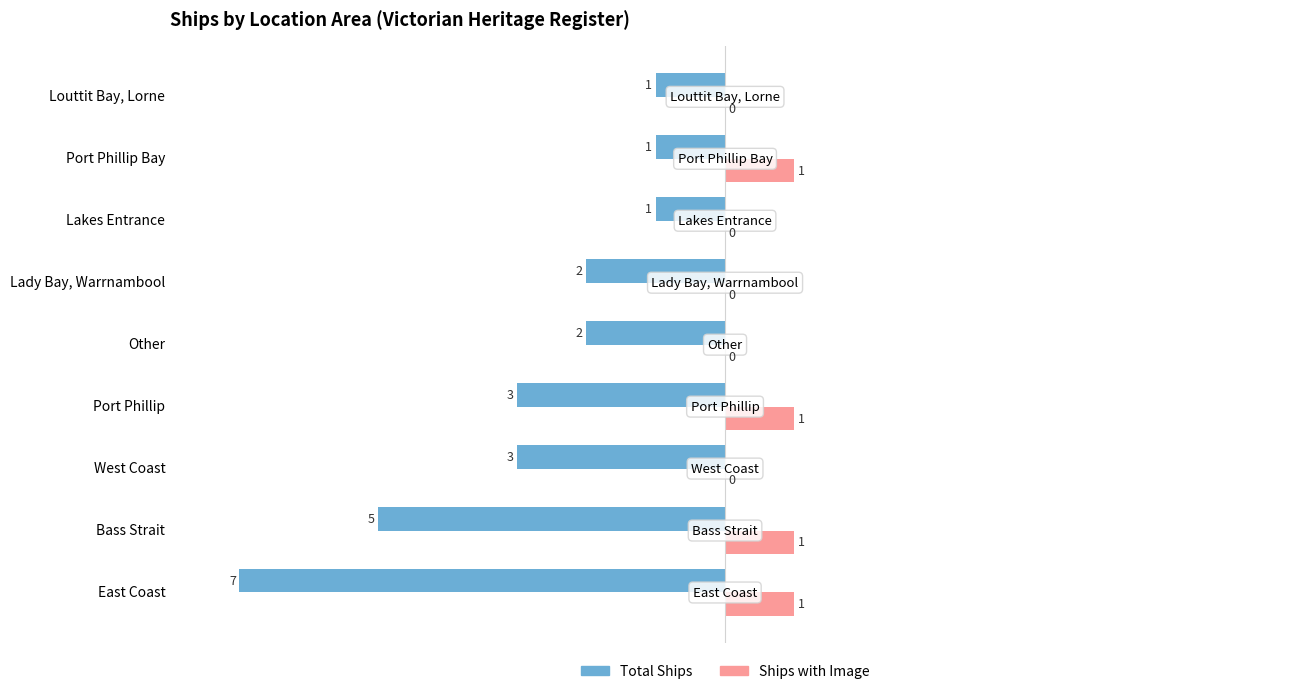

Is it true that Total Ships equals -3 at West Coast?

True